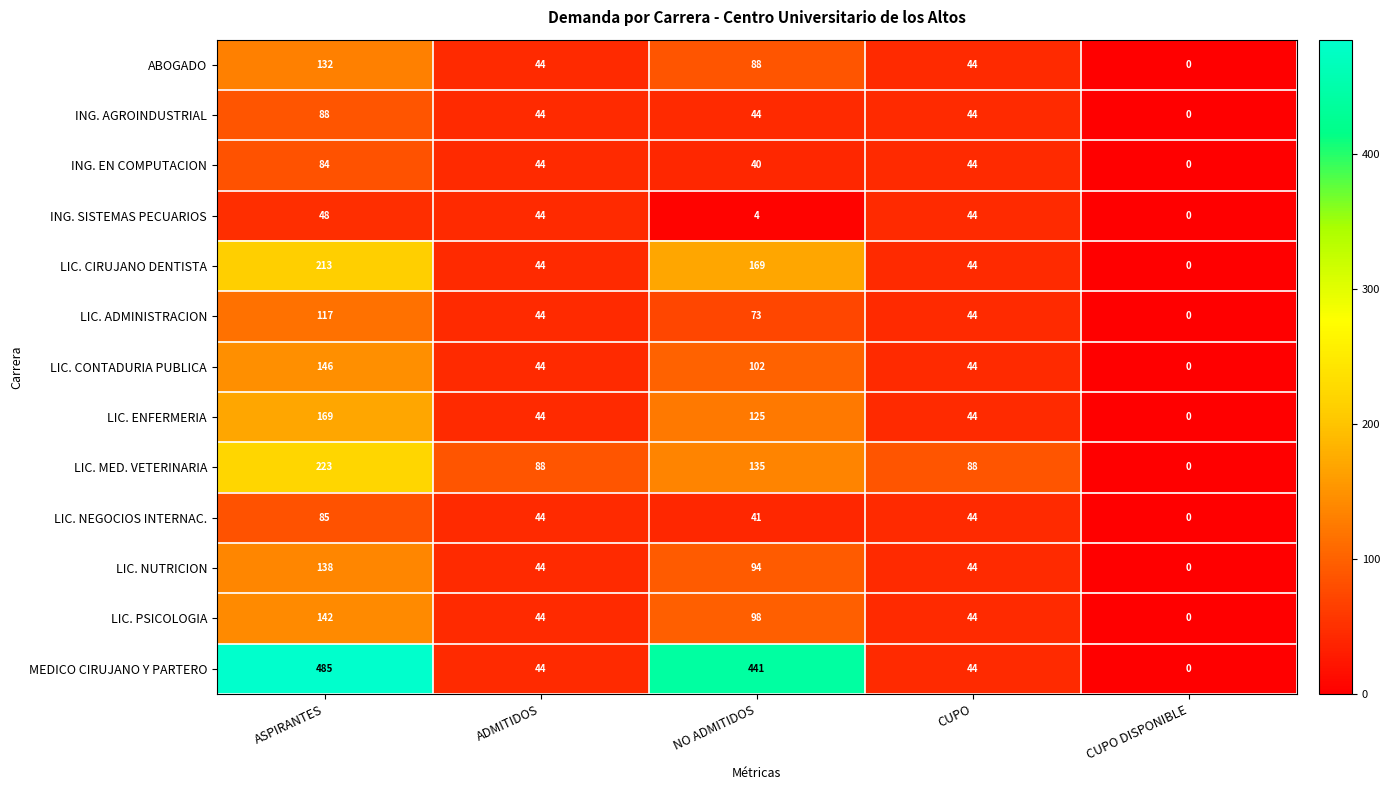

The value of LIC. MED. VETERINARIA at ADMITIDOS is 88. True or false?

True